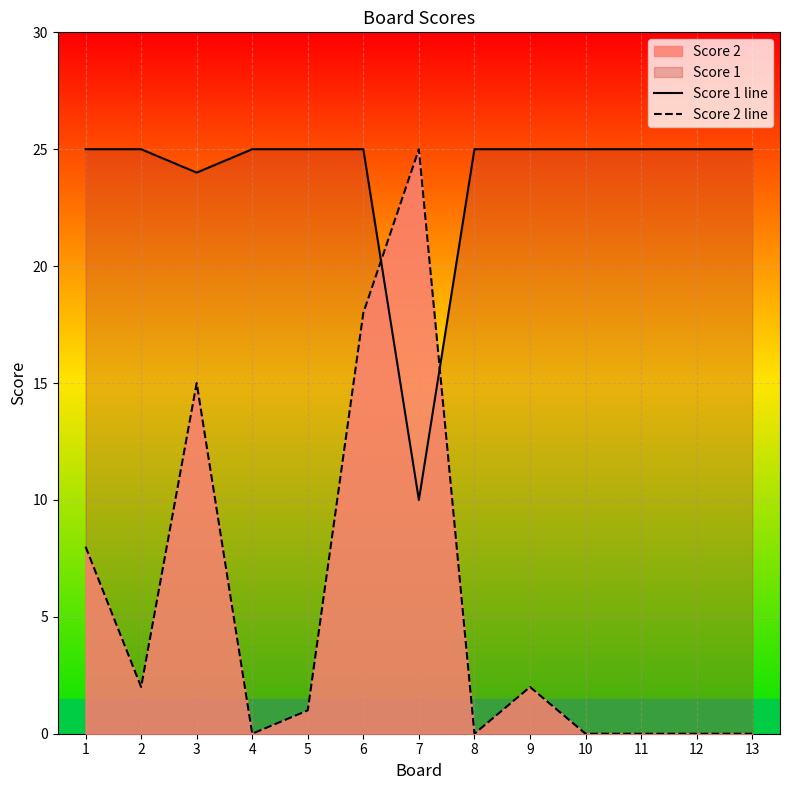

How many interior local valleys does the Score 1 line series have?

2